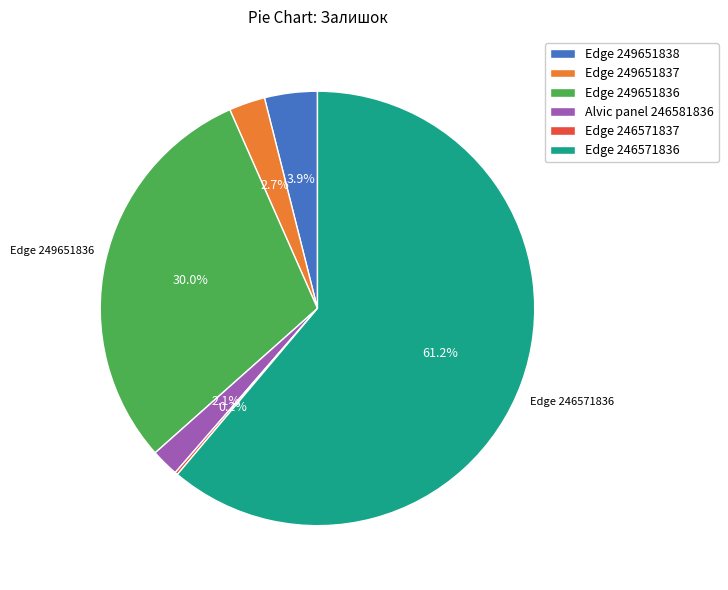

To the nearest percent, what is the difference between the Edge 249651838 and Edge 249651837 slice percentages?

1%